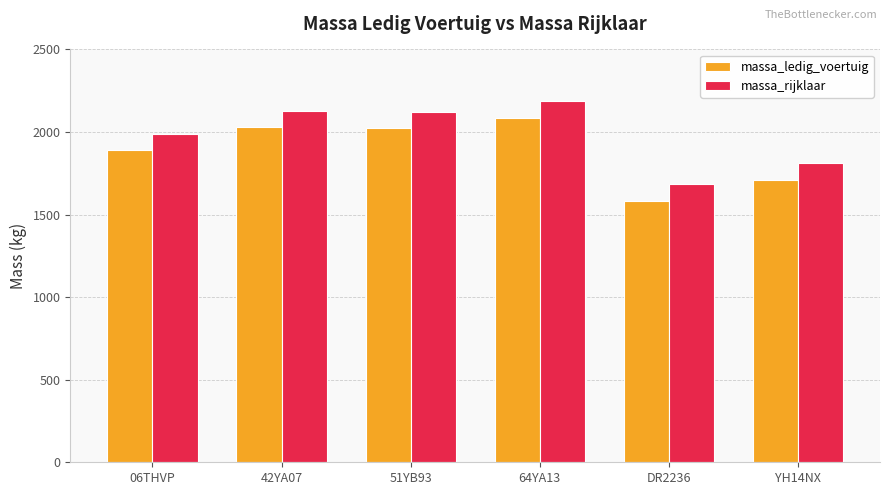

What is the minimum value for massa_ledig_voertuig?

1585